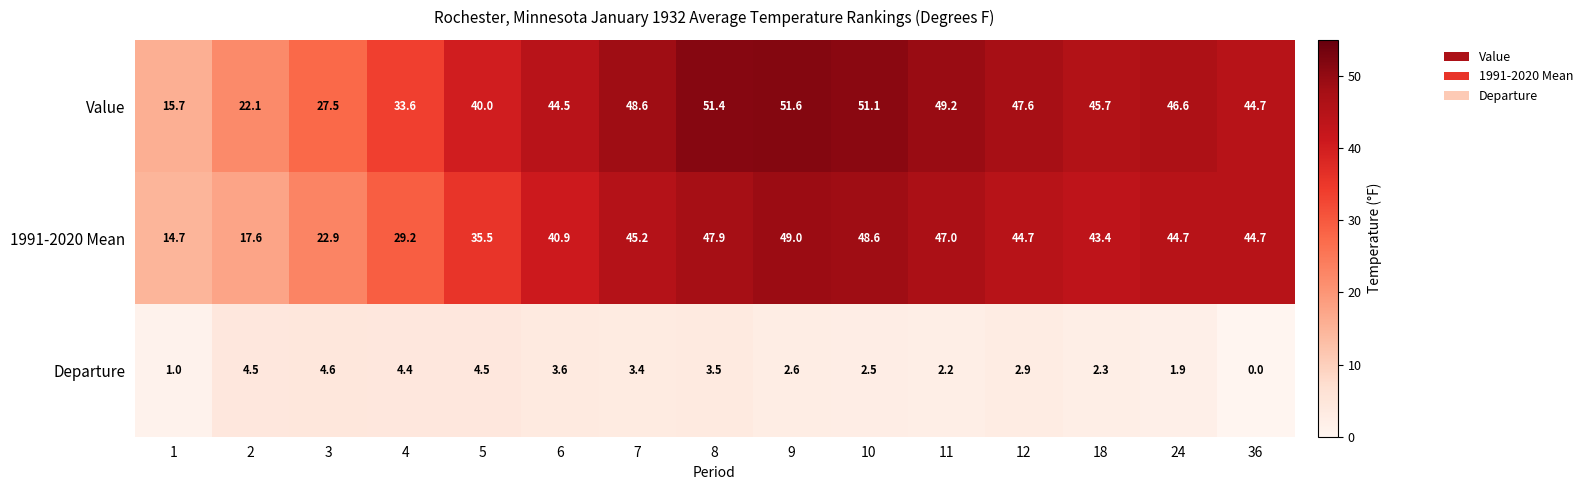

What is the sum of the 1991-2020 Mean values at 9 and 24?

93.7